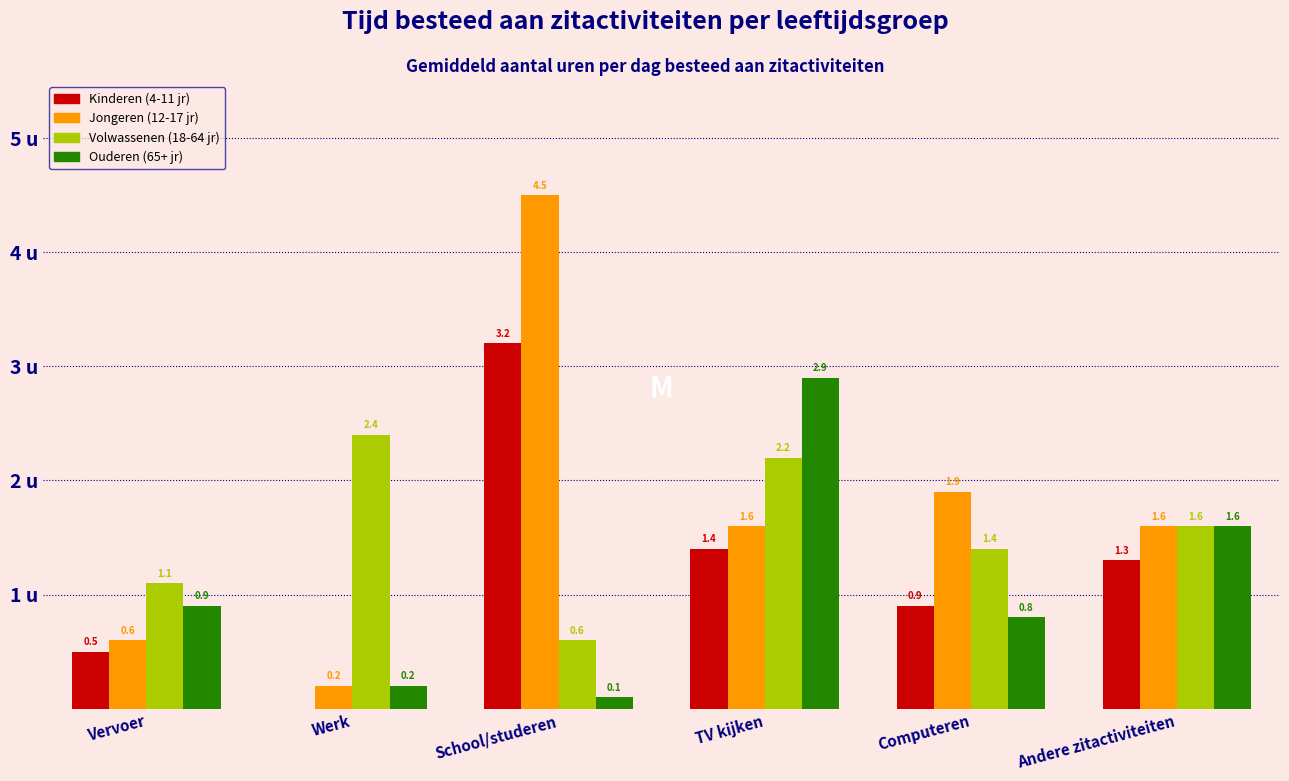

Where does the Volwassenen (18-64 jr) series first go above 1?

Vervoer